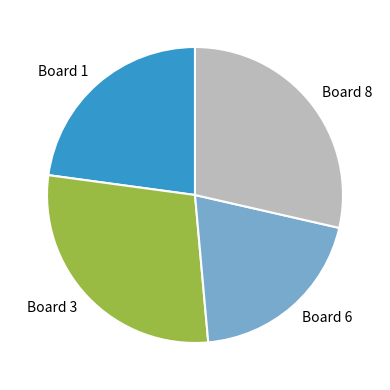

Approximately how many times larger is the value at Board 6 compared to Board 3?

0.7